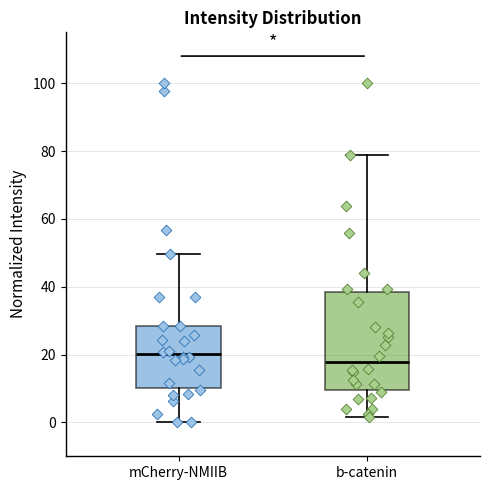

Reading left to right, read every box against the y-axis: the position of its median line, the range the box covers, and the ends of its whiskers. The values are not printed on the chart, so give them approximately, as read against the axis.

mCherry-NMIIB: median 20, box 10 to 28, whiskers 0 to 50
b-catenin: median 18, box 10 to 38, whiskers 2 to 78